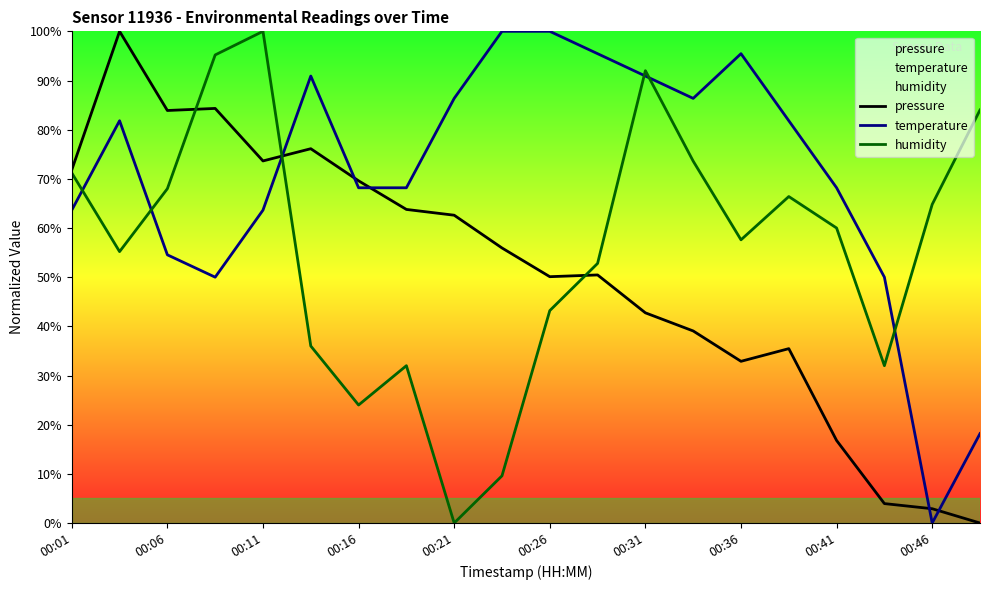

True or false: pressure and temperature intersect in this chart.

True